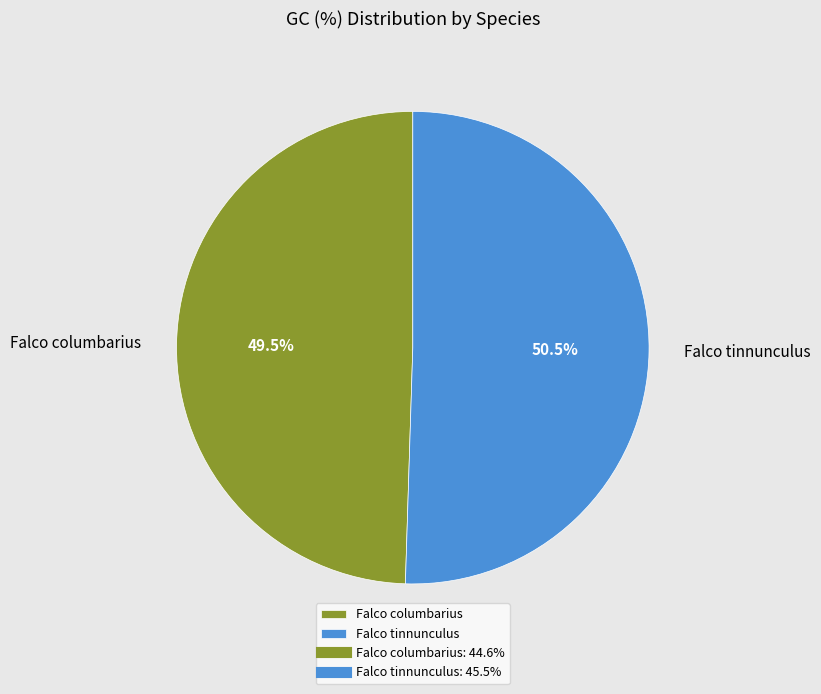

Is it true that Falco tinnunculus is 57% of the pie?

False